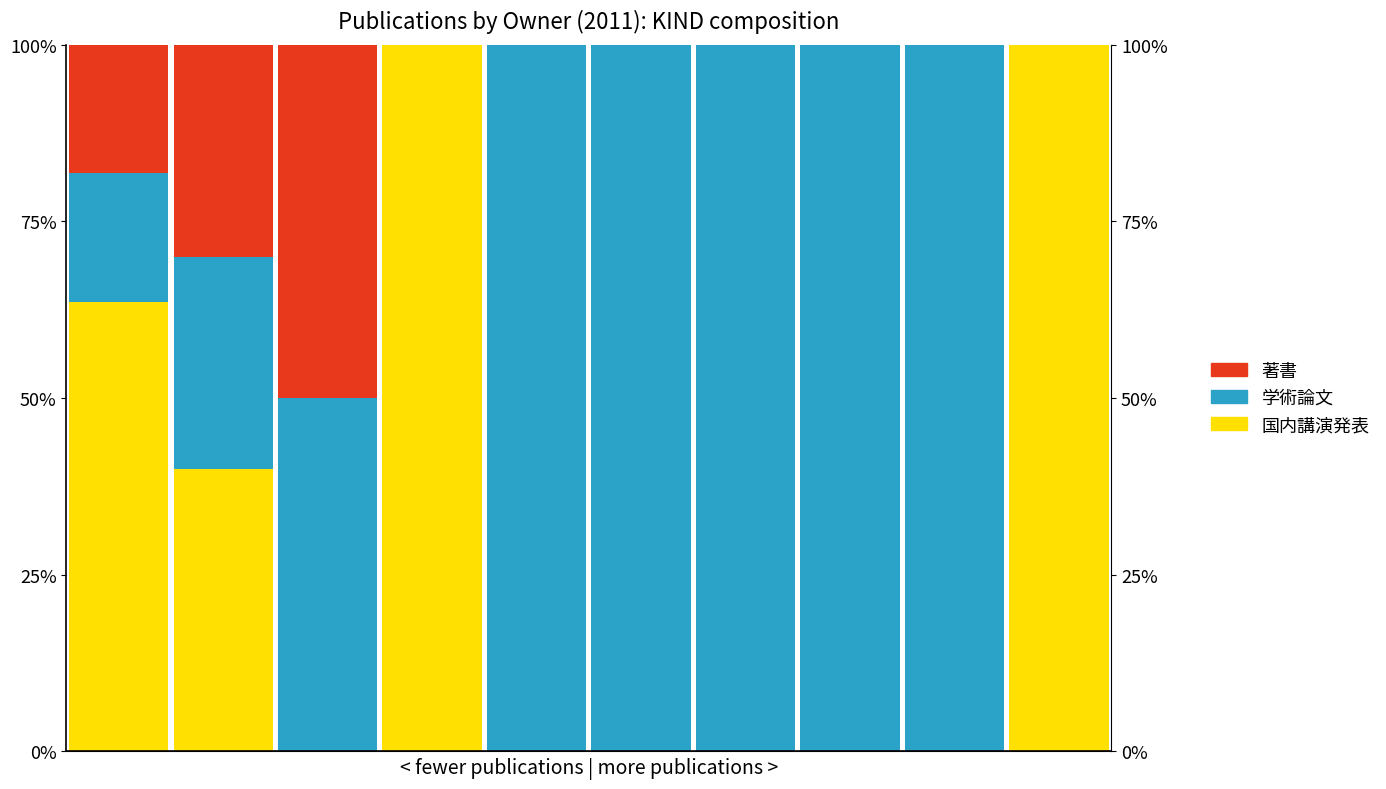

Reading left to right, extract all data points from this chart.

国内講演発表: 63.6	40.0	0.0	100.0	0.0	0.0	0.0	0.0	0.0	100.0
学術論文 (審査論文): 18.2	30.0	50.0	0.0	100.0	100.0	100.0	100.0	100.0	0.0
著書: 18.2	30.0	50.0	0.0	0.0	0.0	0.0	0.0	0.0	0.0